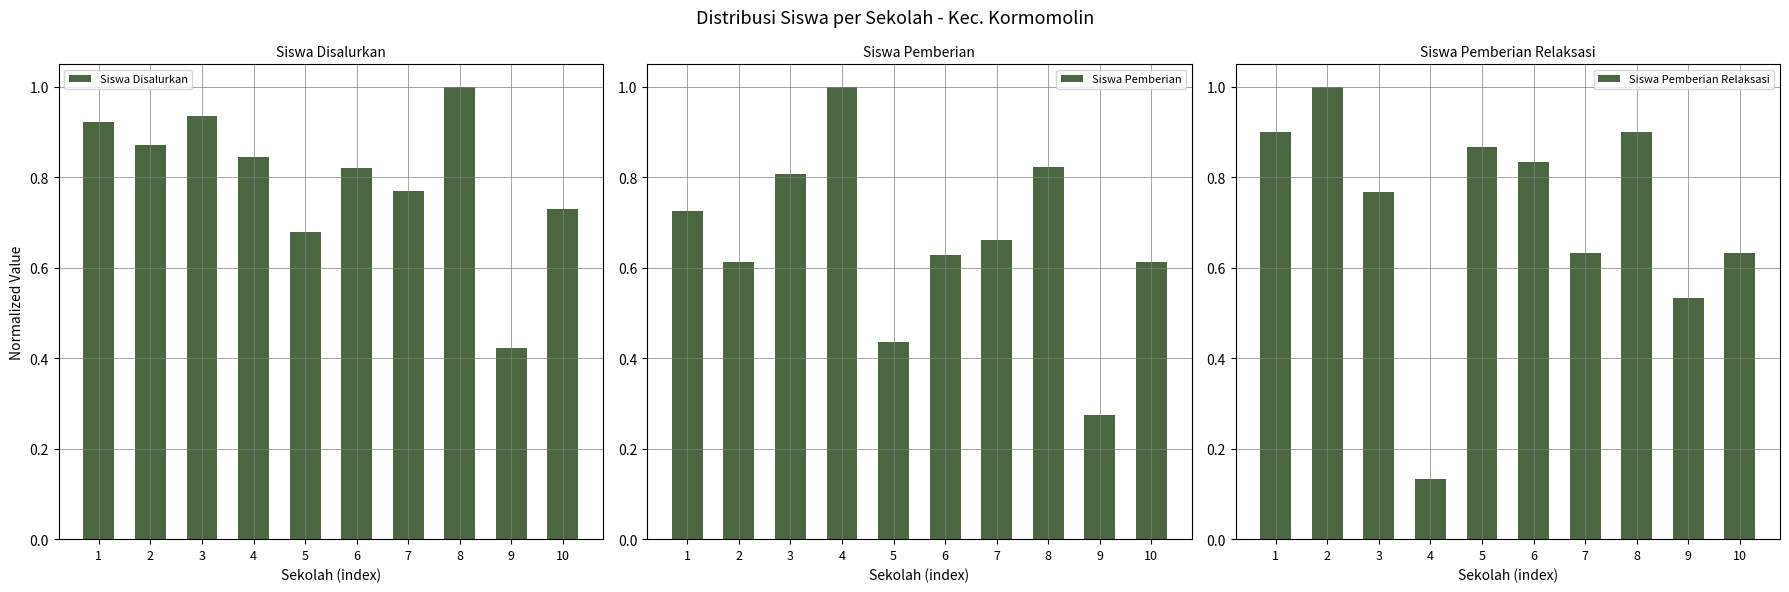

What is the average value of the Siswa Disalurkan series?

0.8